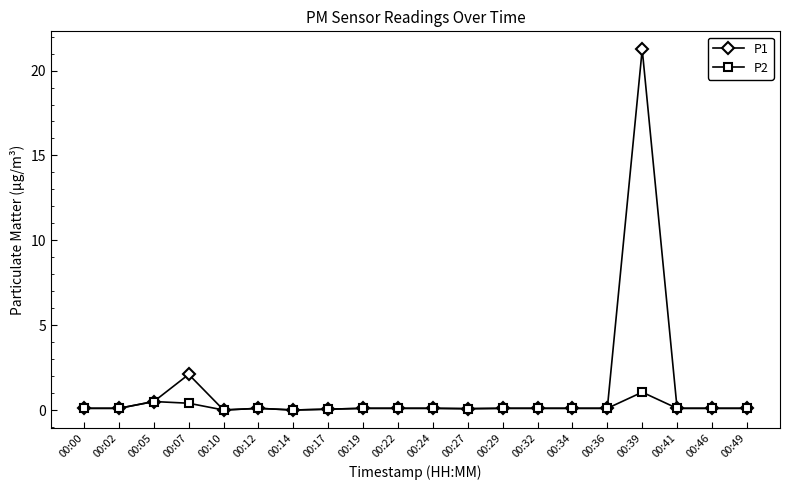

True or false: P2 has more than 1 points higher than both neighbors.

True